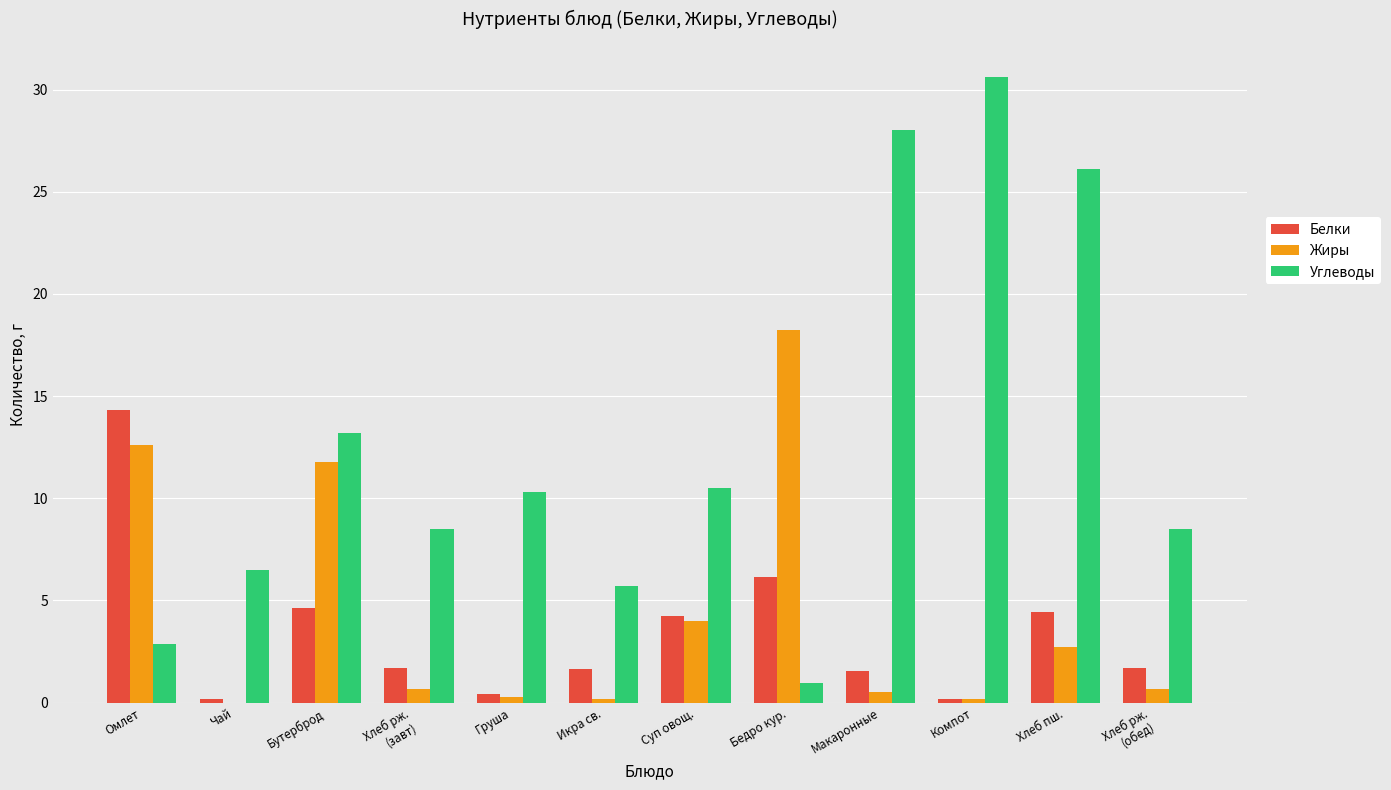

What is the sum of all Жиры values?

51.9